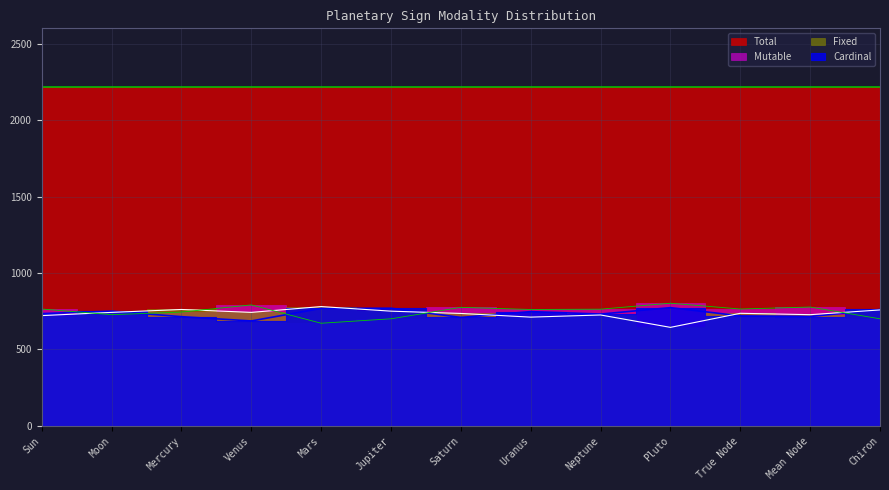

Which series has the widest spread of values?

Fixed